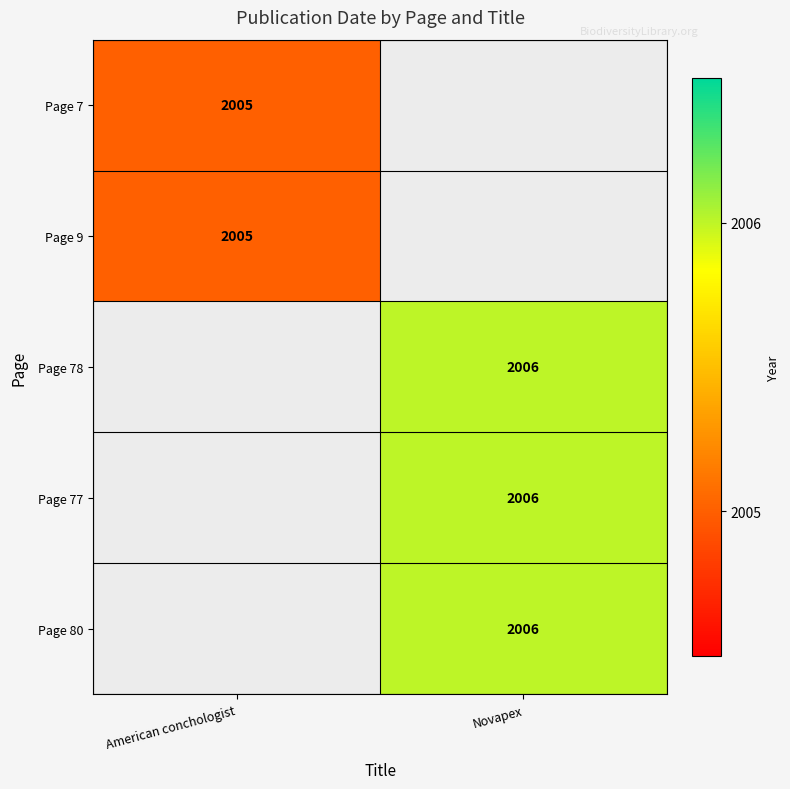

The Page 9 series shows 1315 at American conchologist. True or false?

False